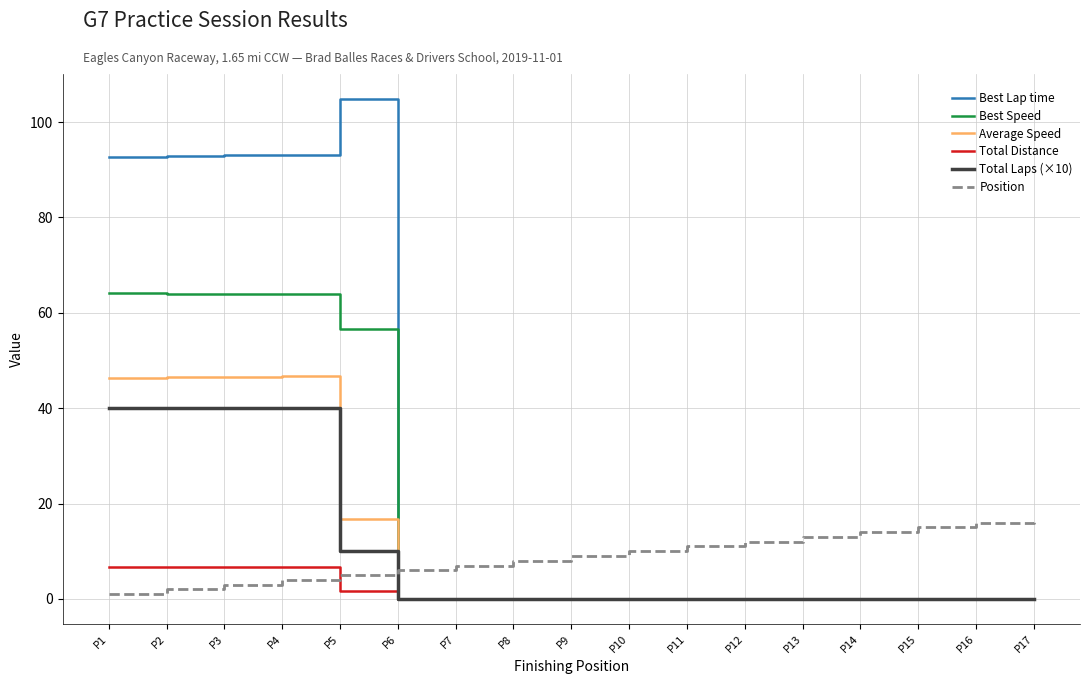

What are all the series names shown in the legend?

Best Lap time, Best Speed, Average Speed, Total Distance, Total Laps (×10), Position